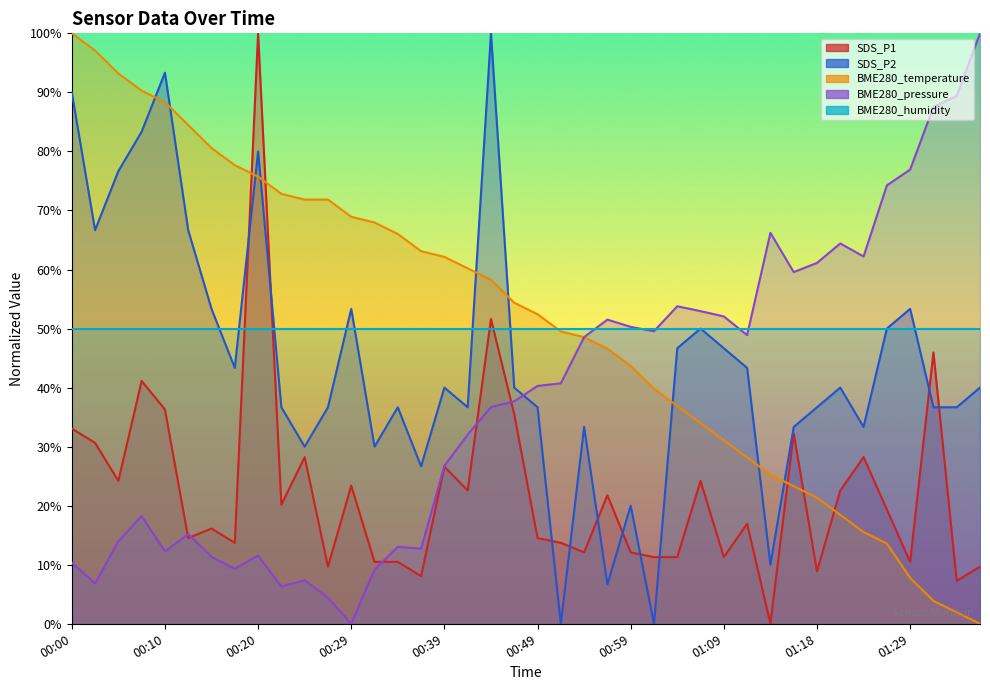

What is the difference between the second highest and second lowest values in the BME280_temperature series?

95.1